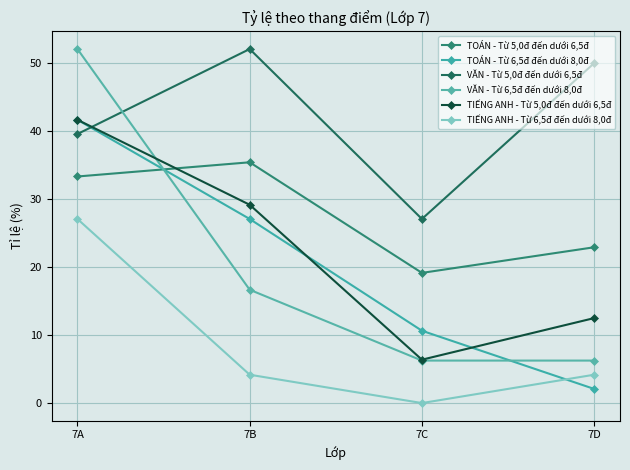

Reading left to right, what are all the values shown in this chart?

TOÁN - Từ 5,0đ đến dưới 6,5đ: 7A=33.3	7B=35.4	7C=19.1	7D=22.9
TOÁN - Từ 6,5đ đến dưới 8,0đ: 7A=41.7	7B=27.1	7C=10.6	7D=2.1
VĂN - Từ 5,0đ đến dưới 6,5đ: 7A=39.6	7B=52.1	7C=27.1	7D=50.0
VĂN - Từ 6,5đ đến dưới 8,0đ: 7A=52.1	7B=16.7	7C=6.2	7D=6.2
TIẾNG ANH - Từ 5,0đ đến dưới 6,5đ: 7A=41.7	7B=29.2	7C=6.4	7D=12.5
TIẾNG ANH - Từ 6,5đ đến dưới 8,0đ: 7A=27.1	7B=4.2	7C=0.0	7D=4.2